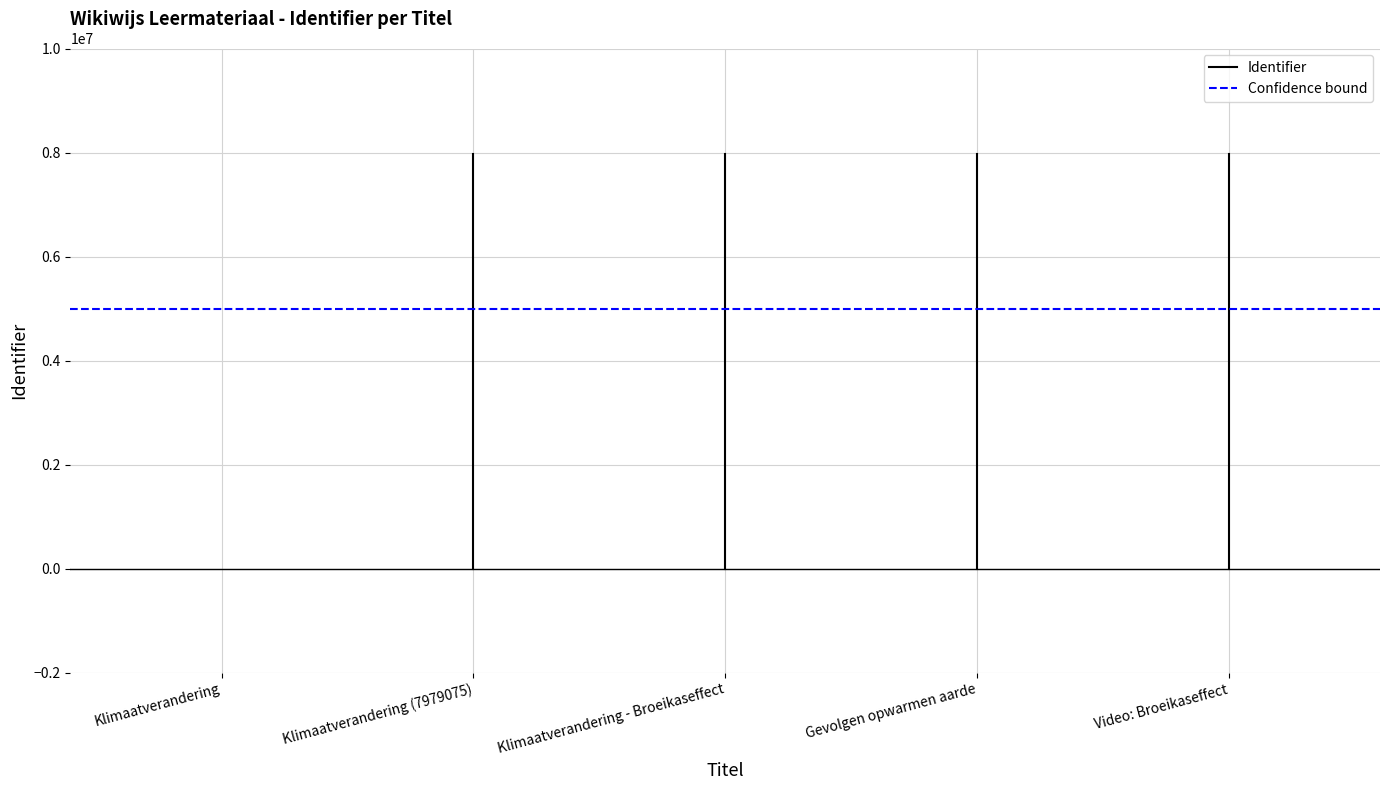

What is the lowest value of the Confidence bound series?

5000000